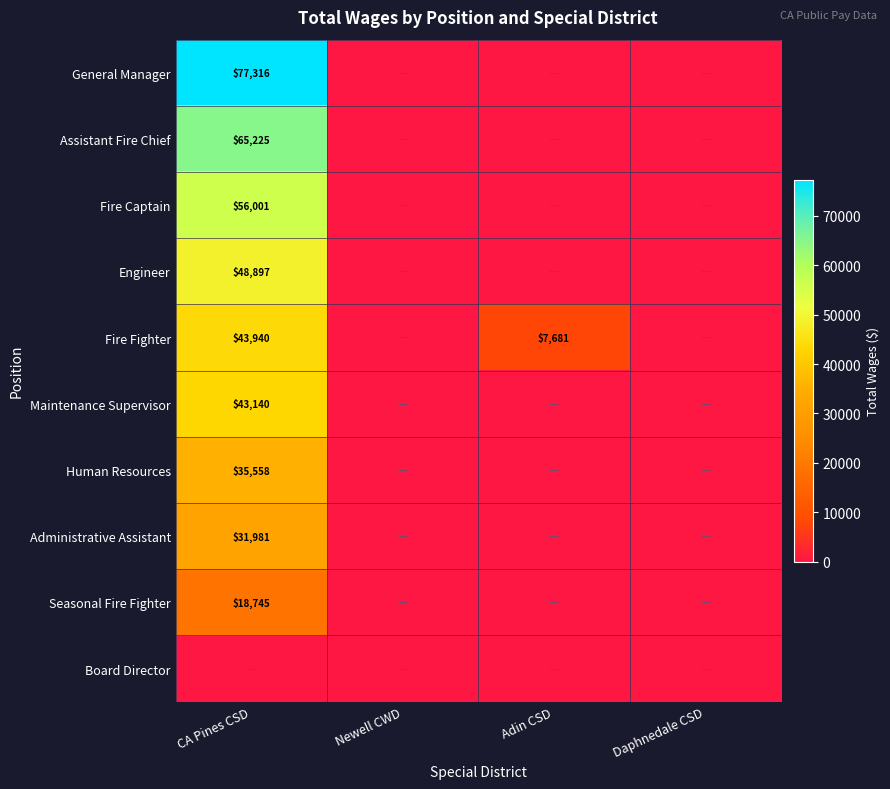

True or false: Human Resources has a value of 17743 at CA Pines CSD.

False